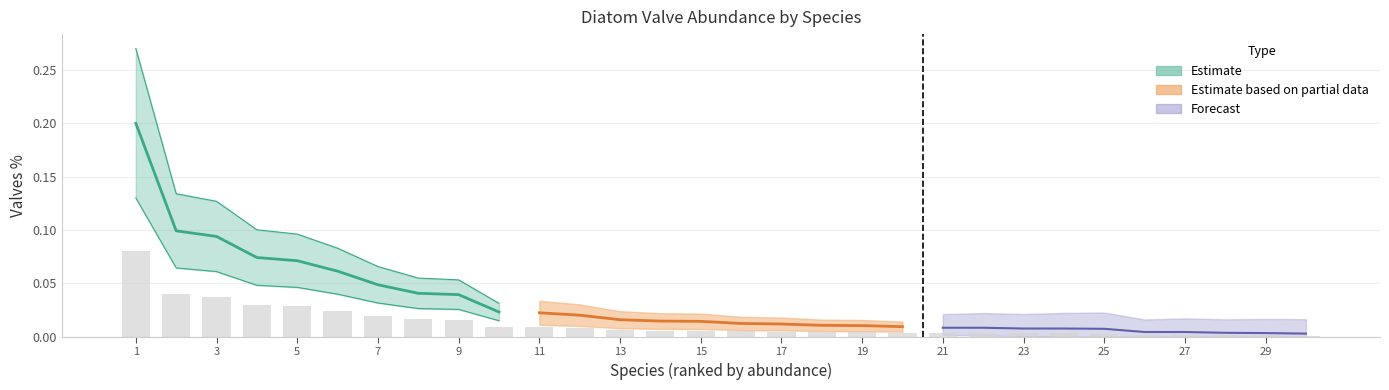

What are all the series names shown in the legend?

Estimate, Estimate based on partial data, Forecast